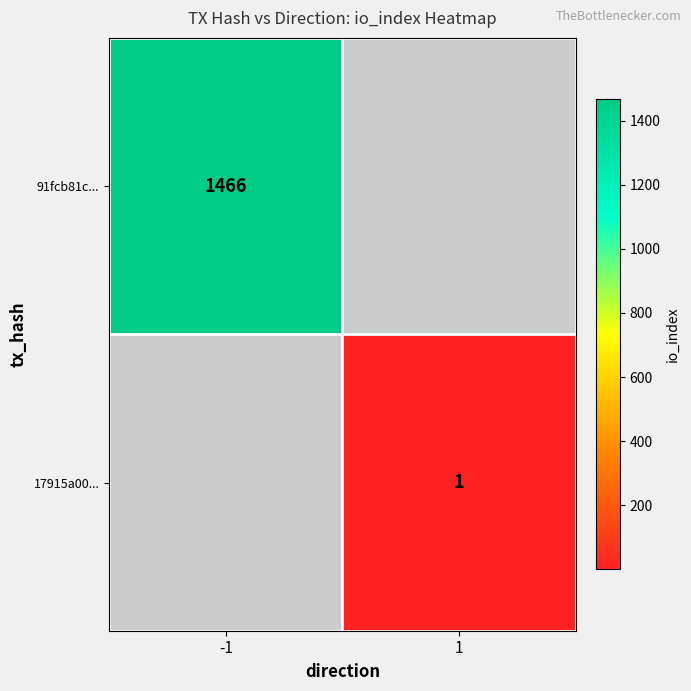

Is it true that 17915a00... equals 0 at 1?

False